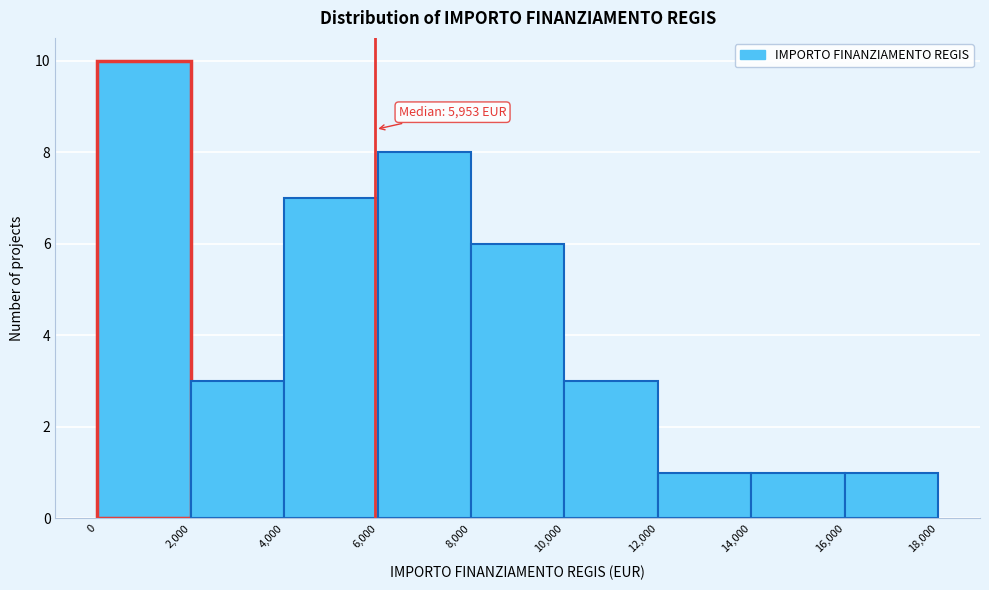

Which range on the x-axis has the tallest bar?

0 to 2,000